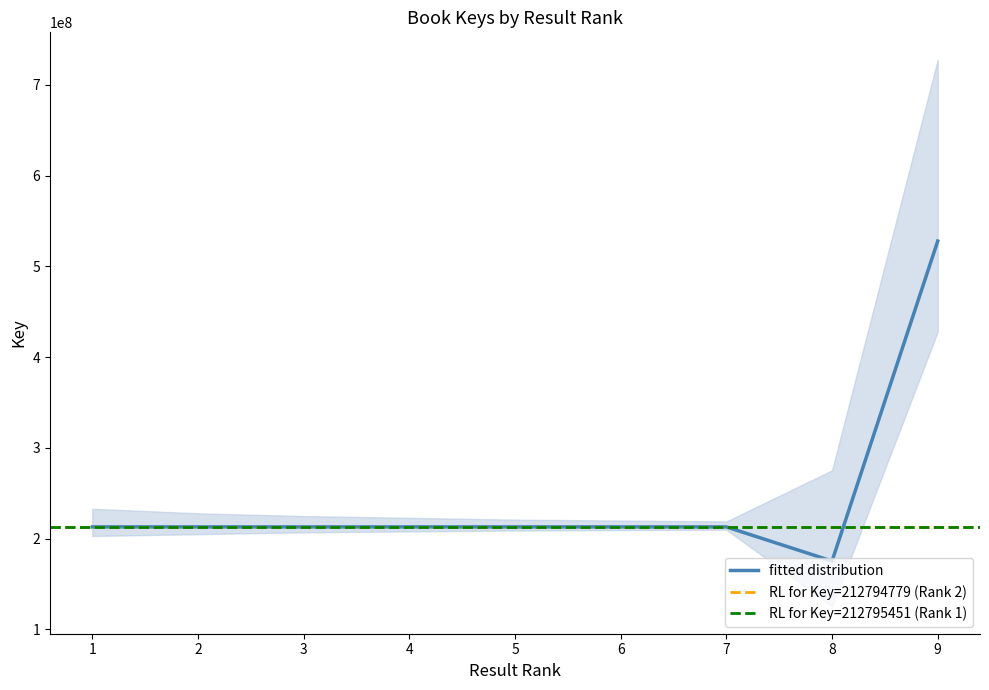

The Key_upper series shows 343823057 at 1. True or false?

False